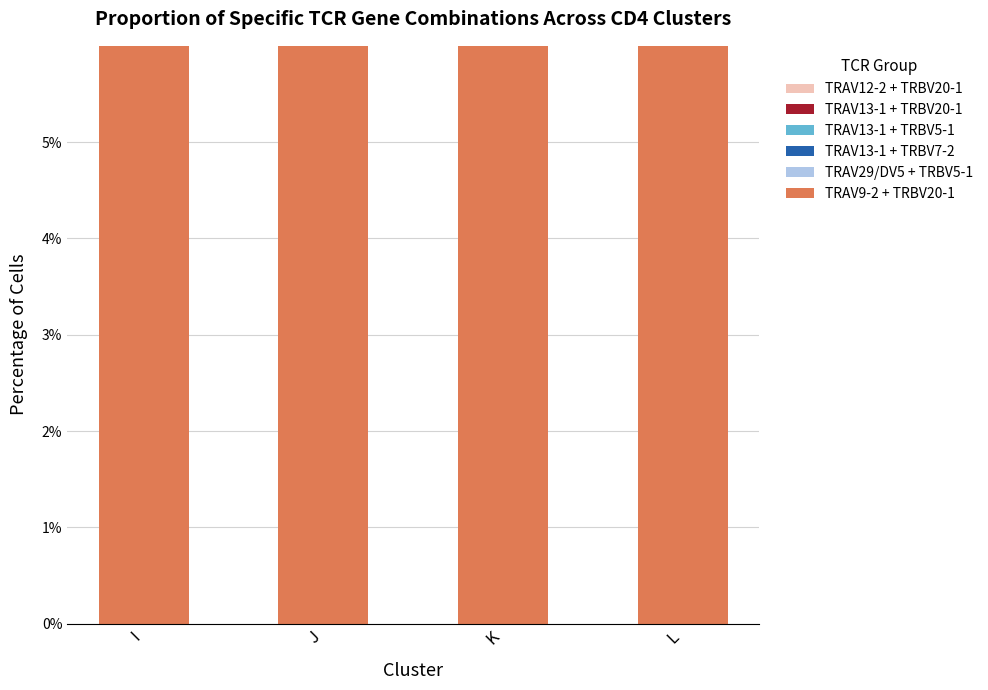

Which series has the largest range (max minus min)?

TRAV13-1 + TRBV20-1